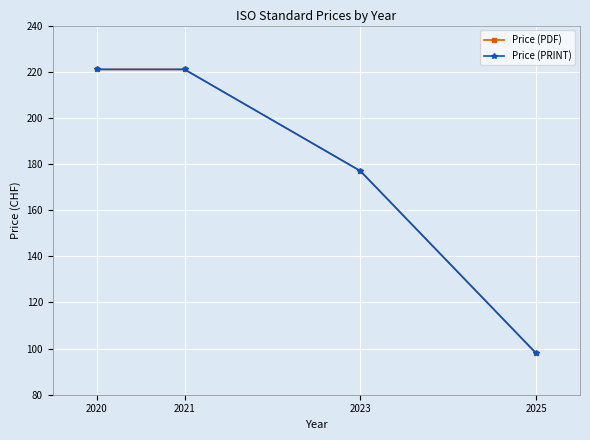

Does the chart have visible grid lines?

Yes